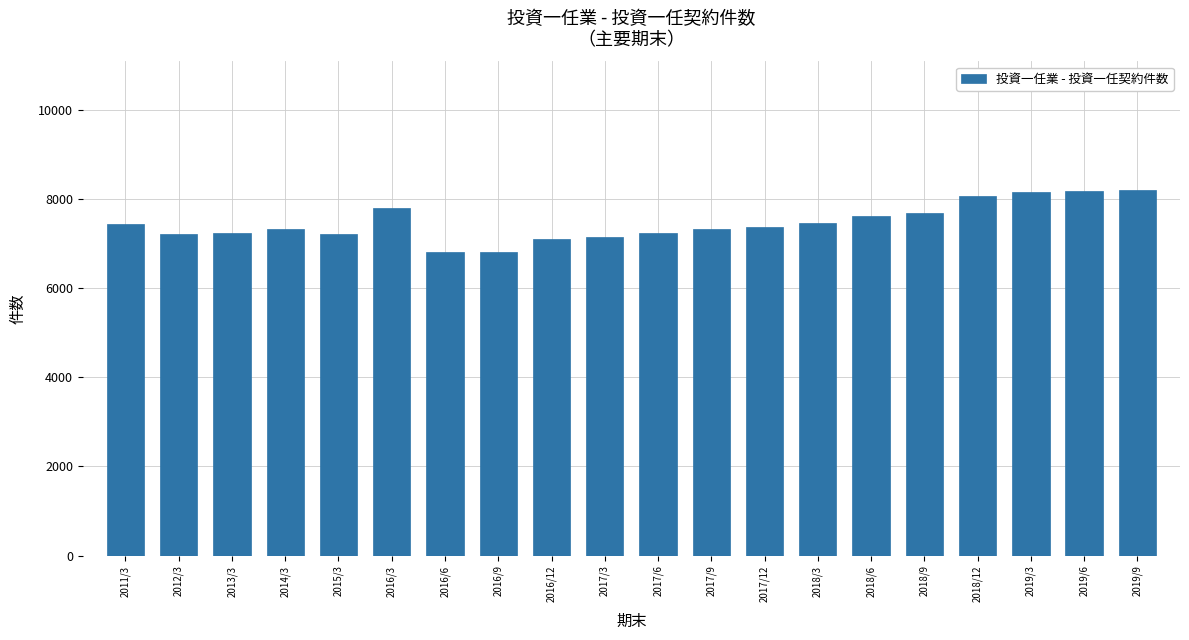

What is the approximate value at 2015/3, to the nearest 10?

7200